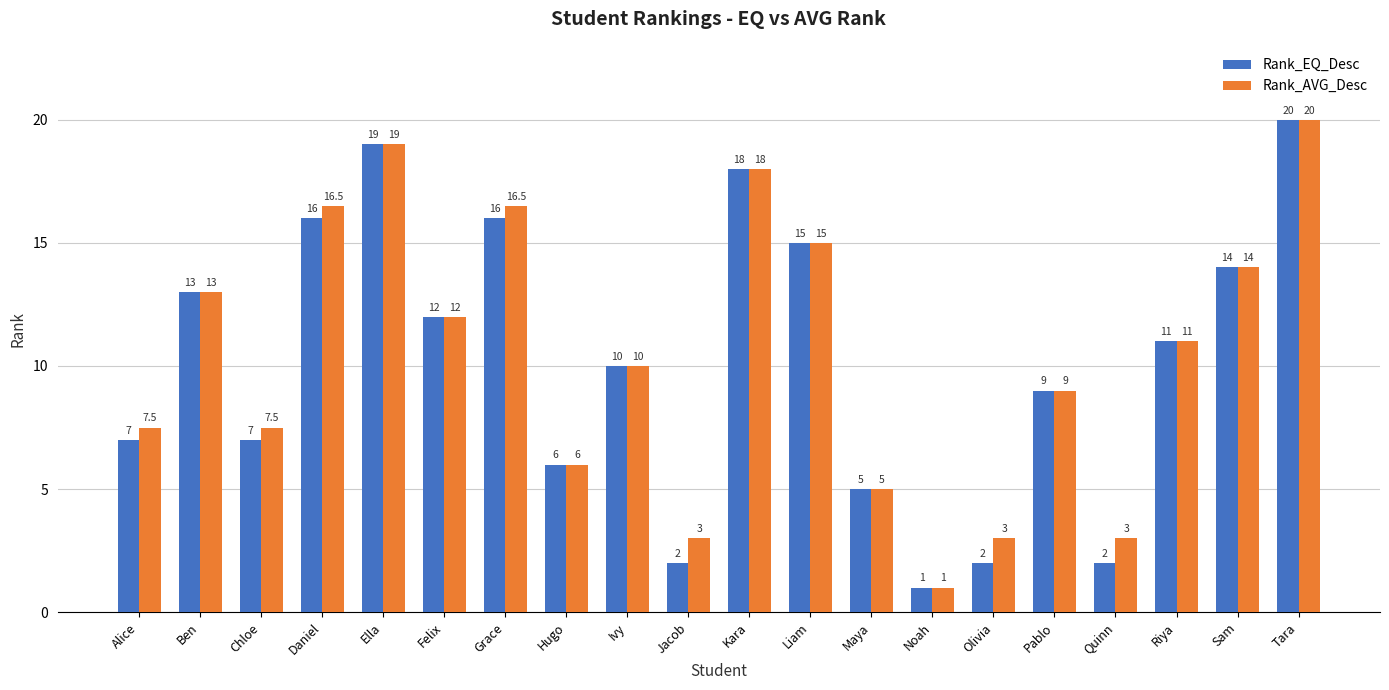

What is the label of the 19th bar from the right?

Ben